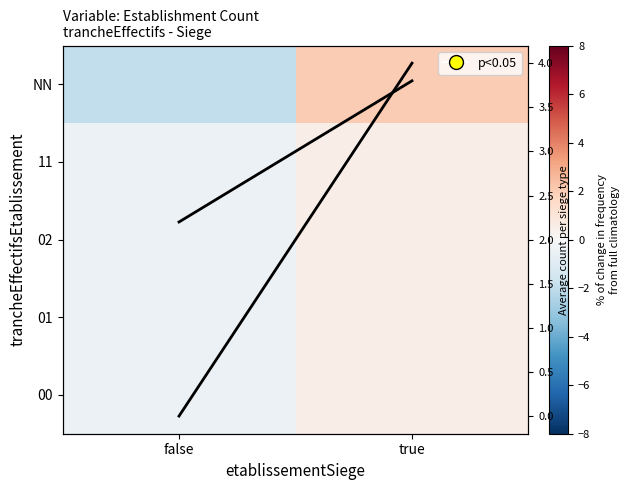

Which category has the highest value across all series?

true